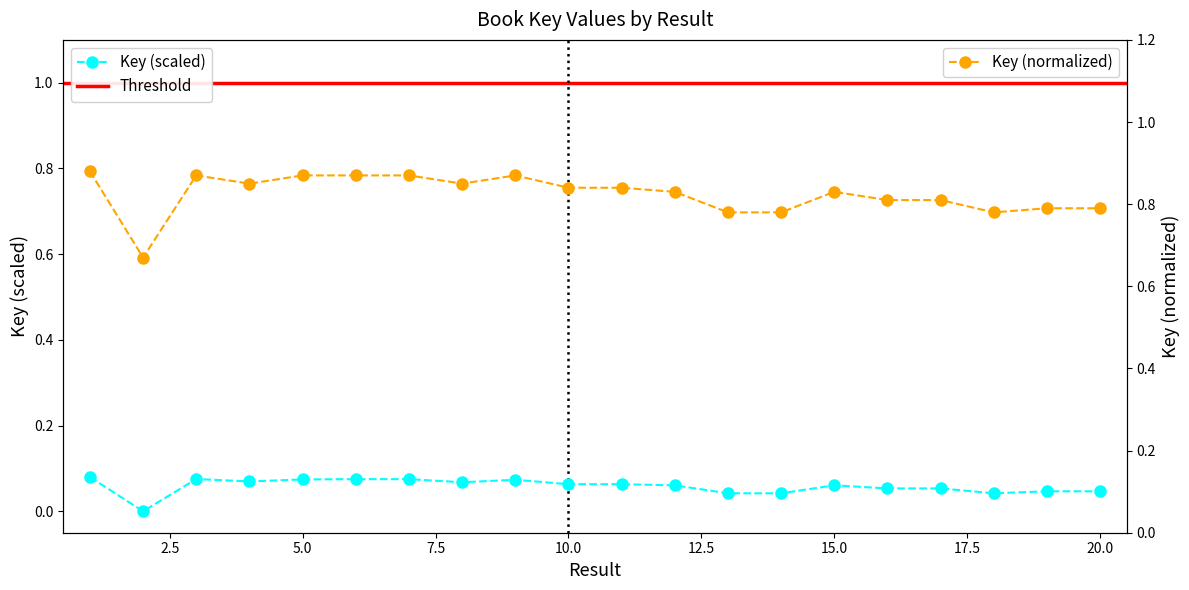

Reading left to right, list all the values displayed in this chart.

Key: 0.1	0.0	0.1	0.1	0.1	0.1	0.1	0.1	0.1	0.1	0.1	0.1	0.0	0.0	0.1	0.1	0.1	0.0	0.0	0.0
Key_normalized: 0.9	0.7	0.9	0.8	0.9	0.9	0.9	0.8	0.9	0.8	0.8	0.8	0.8	0.8	0.8	0.8	0.8	0.8	0.8	0.8